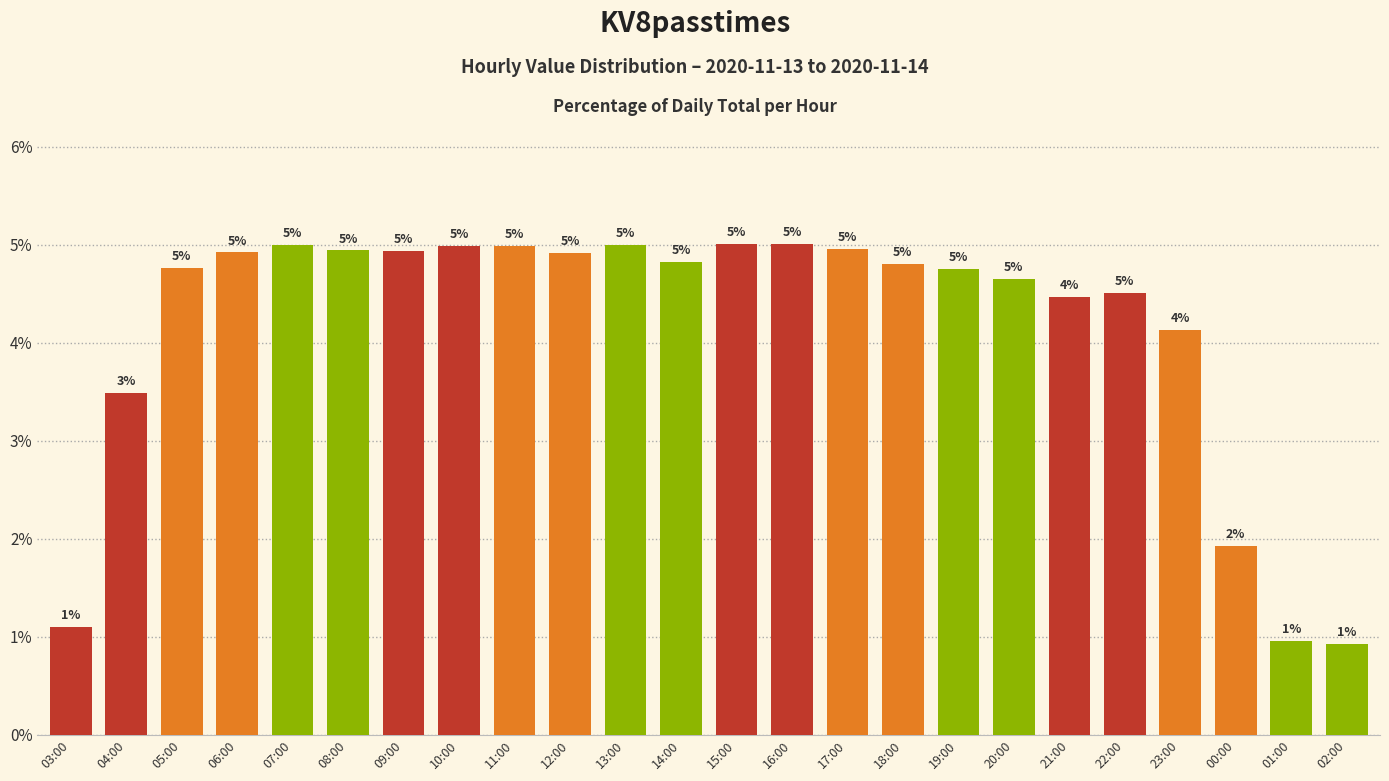

At which label is the value closest to 2?

00:00